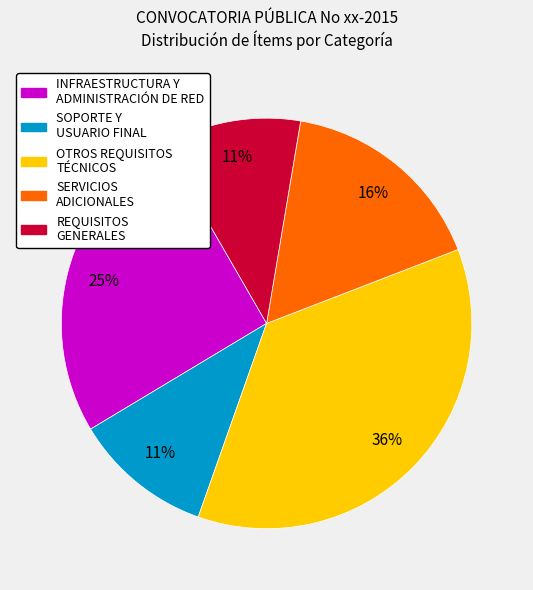

Does any single category account for the majority?

No